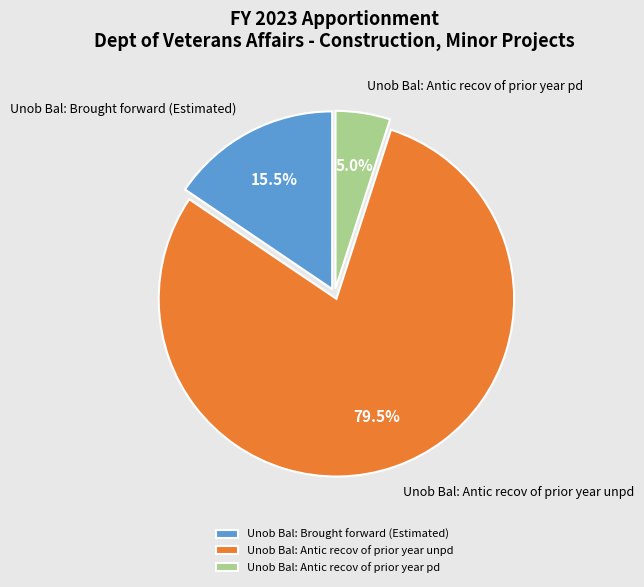

What portion of the pie excludes Unob Bal: Antic recov of prior year unpd?

20.5%